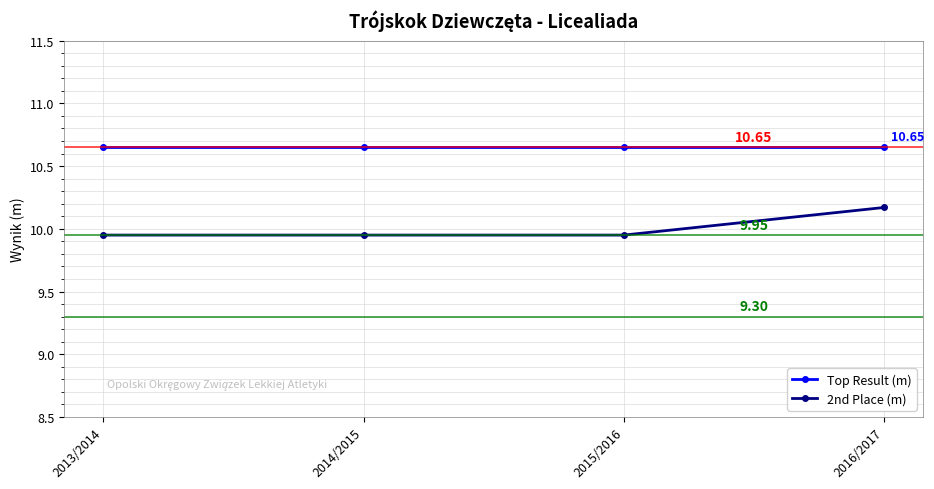

Rank the series at 2014/2015 from lowest to highest value.

2nd Place (m), Top Result (m)